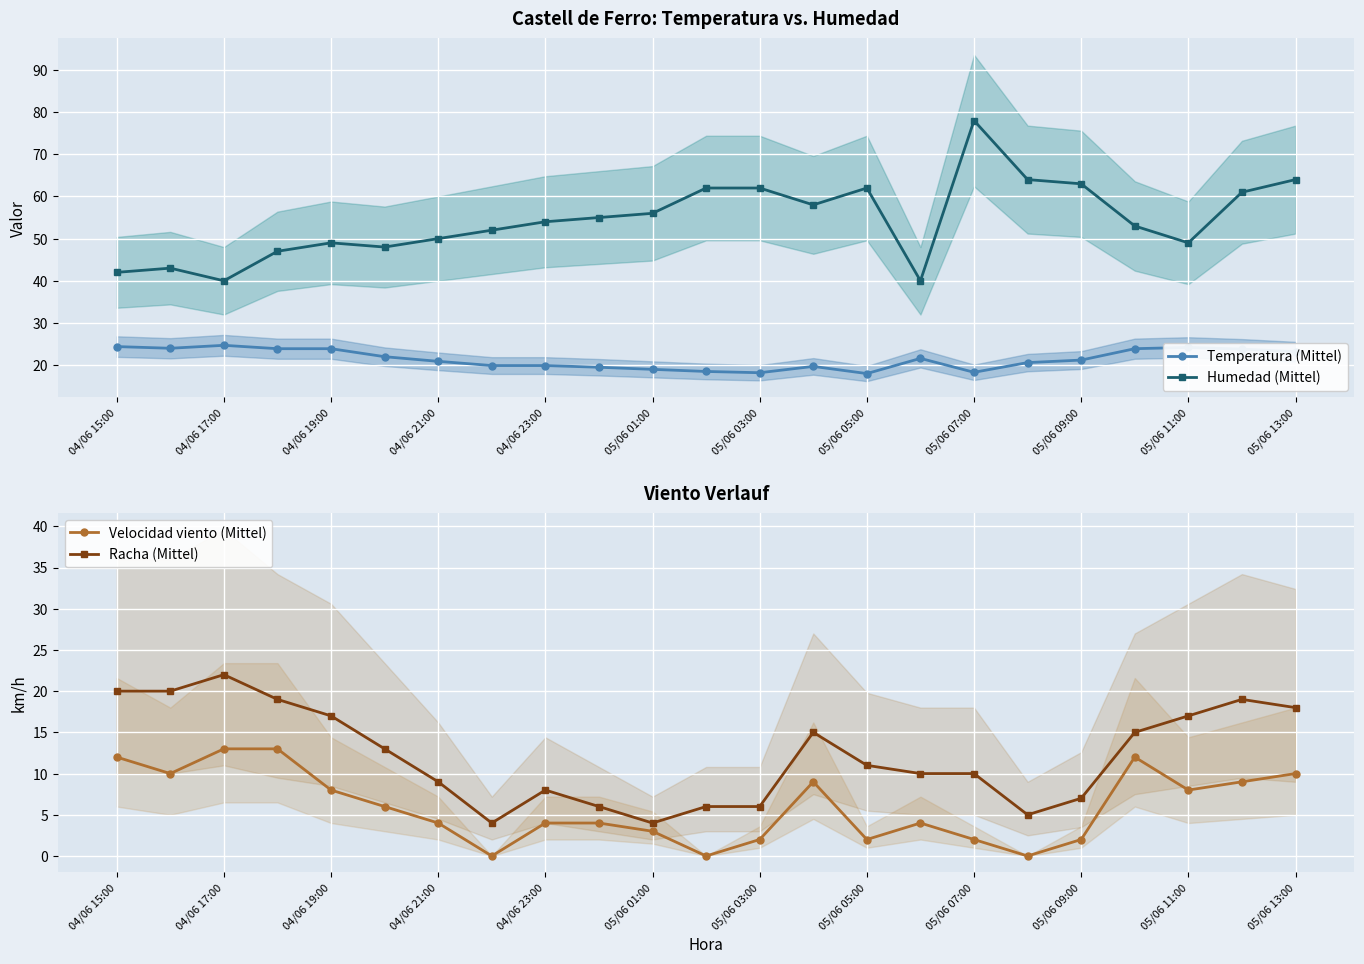

True or false: Racha (Mittel) and Humedad (Mittel) cross at least once.

False